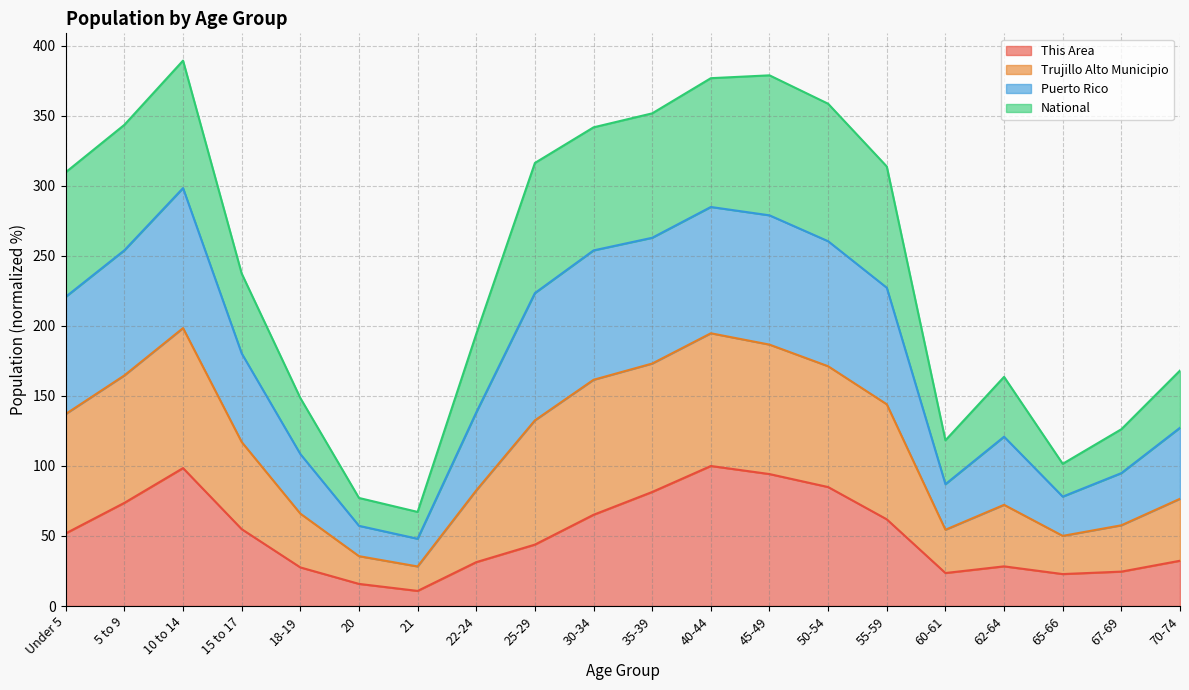

Is the value of Puerto Rico at 50-54 greater than the value of This Area at 65-66?

Yes